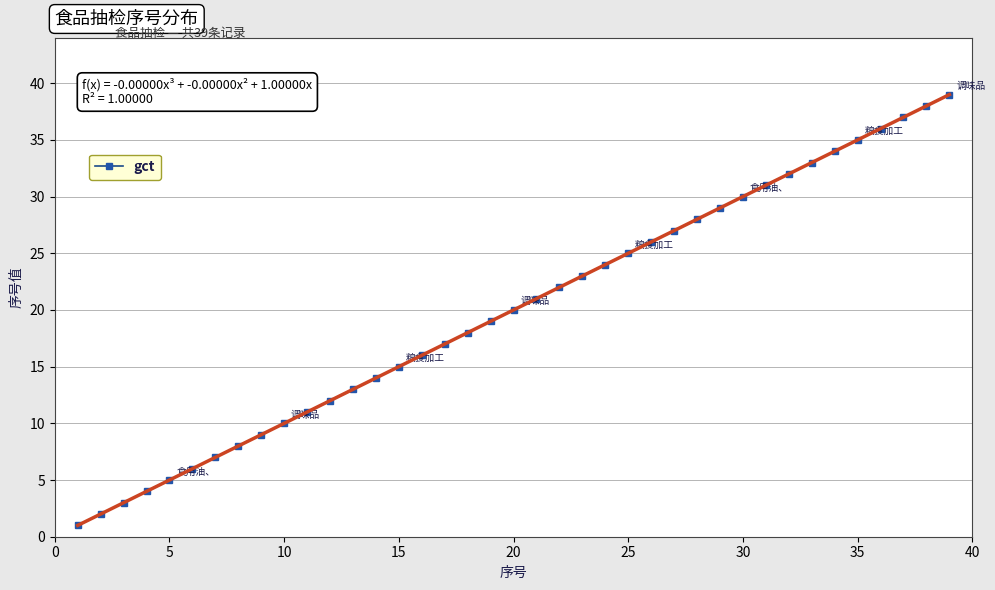

Is it true that gct equals 47 at 30?

False